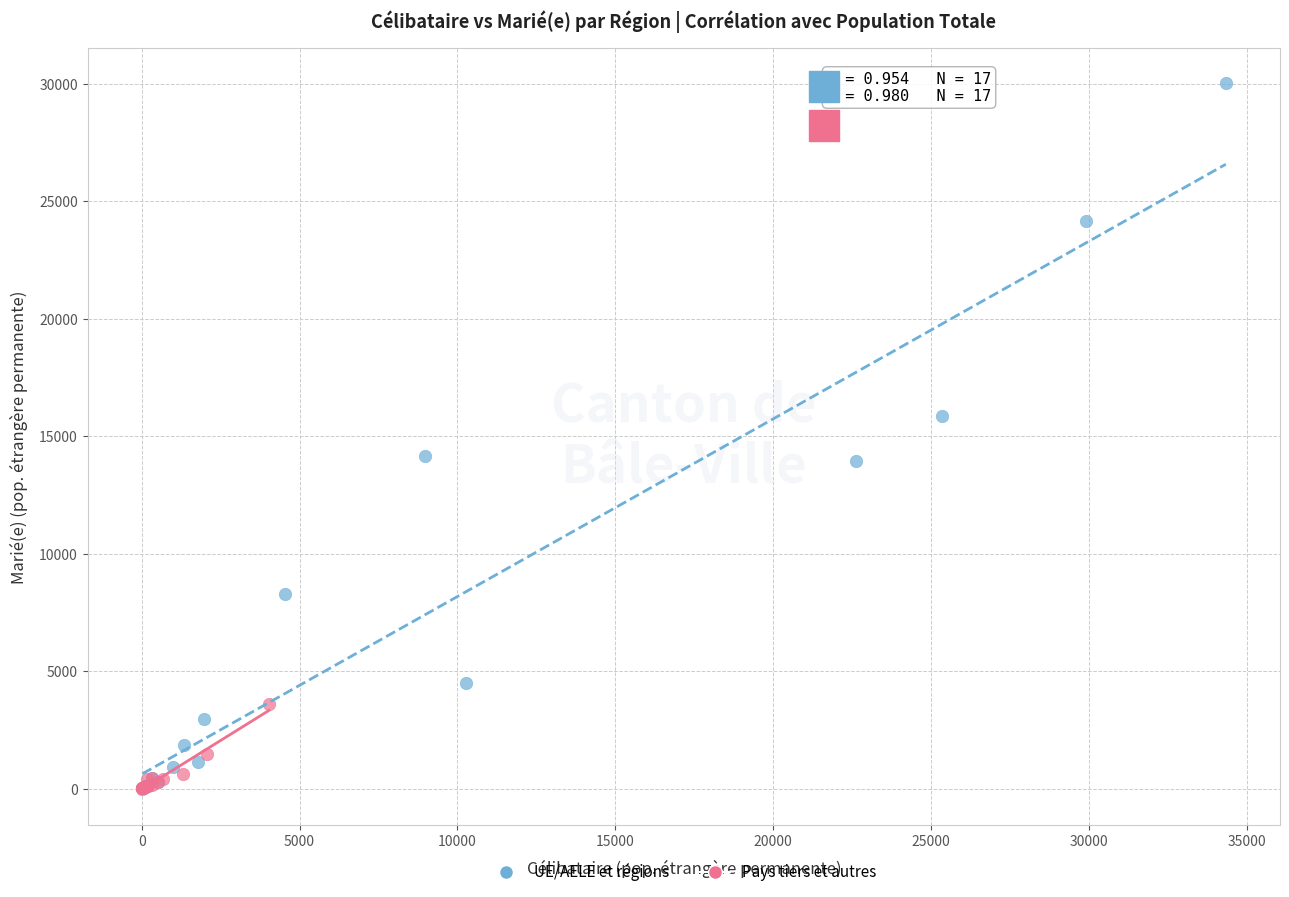

Which series has the widest spread of Y values?

UE/AELE et régions